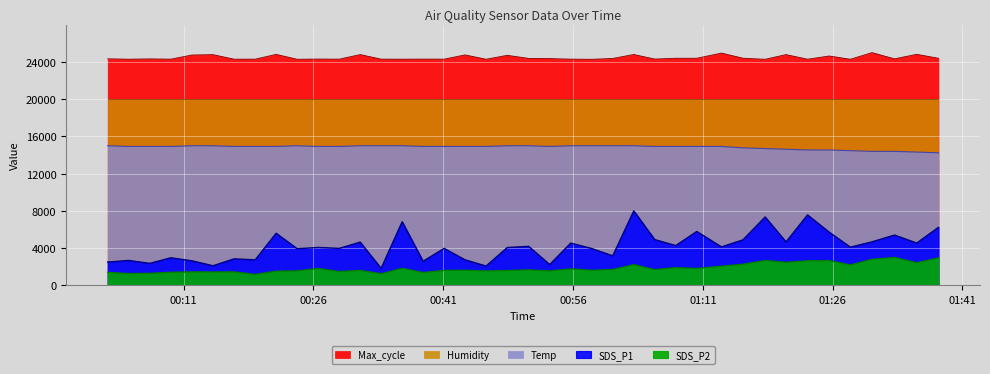

What is the sum of the Max_cycle values at 2023/08/17 01:10:18 and 2023/08/17 01:35:43?

49212.7